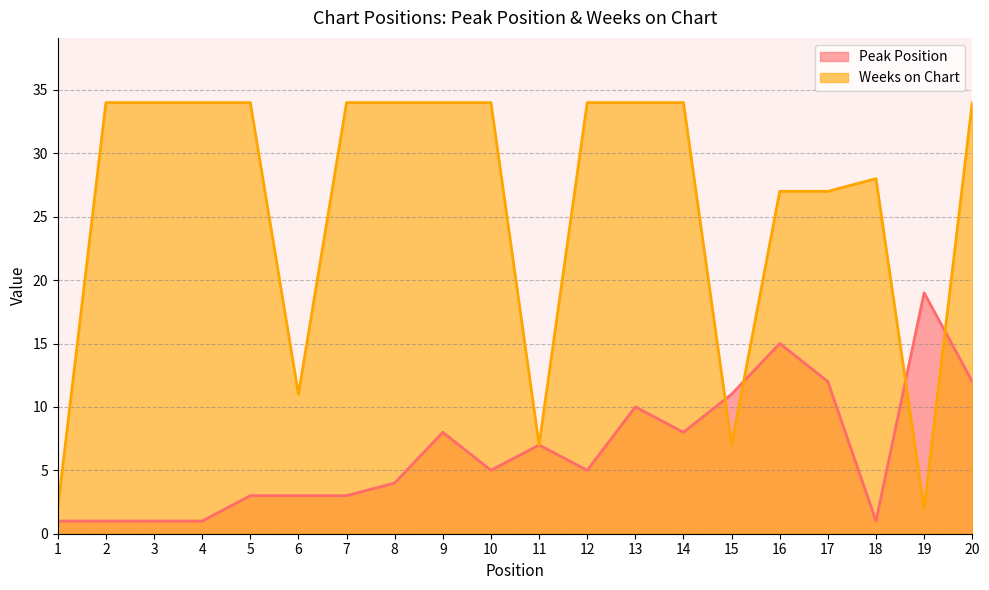

Where is the first local minimum for Peak Position?

10